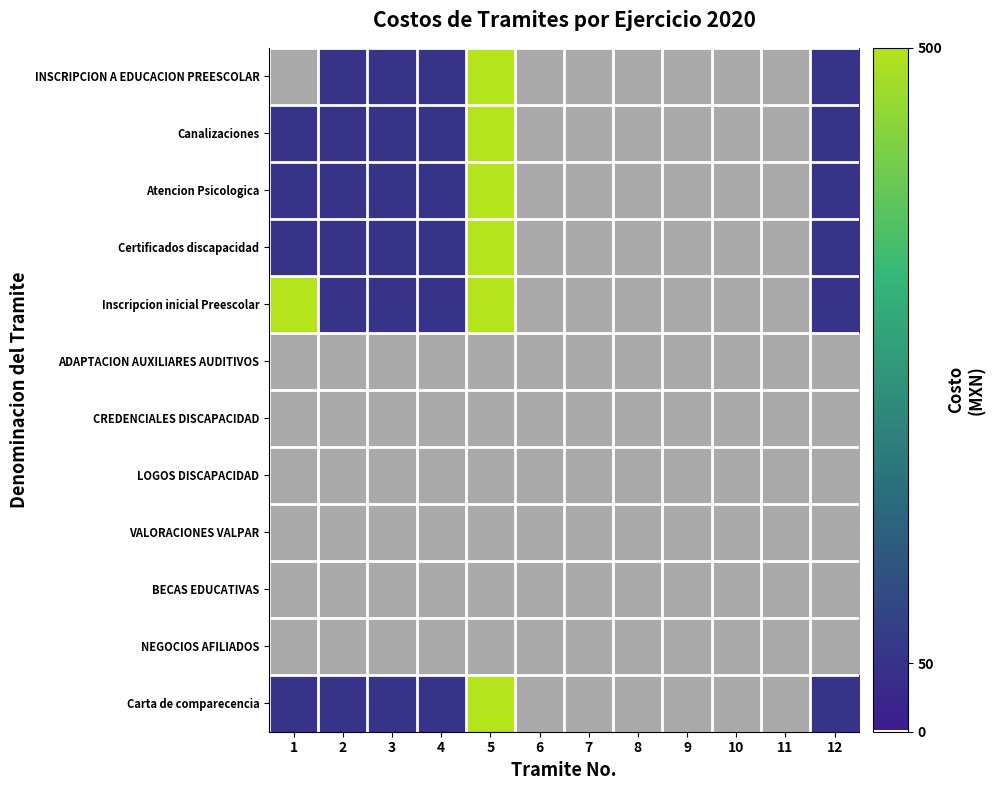

Reading left to right, transcribe all the data shown in this chart.

INSCRIPCION A EDUCACION PREESCOLAR: 1=0	2=50	3=50	4=50	5=500	6=0	7=0	8=0	9=0	10=0	11=0	12=50
Canalizaciones: 1=50	2=50	3=50	4=50	5=500	6=0	7=0	8=0	9=0	10=0	11=0	12=50
Atencion Psicologica: 1=50	2=50	3=50	4=50	5=500	6=0	7=0	8=0	9=0	10=0	11=0	12=50
Certificados discapacidad: 1=50	2=50	3=50	4=50	5=500	6=0	7=0	8=0	9=0	10=0	11=0	12=50
Inscripcion inicial Preescolar: 1=500	2=50	3=50	4=50	5=500	6=0	7=0	8=0	9=0	10=0	11=0	12=50
ADAPTACION AUXILIARES AUDITIVOS: 1=0	2=0	3=0	4=0	5=0	6=0	7=0	8=0	9=0	10=0	11=0	12=0
CREDENCIALES DISCAPACIDAD: 1=0	2=0	3=0	4=0	5=0	6=0	7=0	8=0	9=0	10=0	11=0	12=0
LOGOS DISCAPACIDAD: 1=0	2=0	3=0	4=0	5=0	6=0	7=0	8=0	9=0	10=0	11=0	12=0
VALORACIONES VALPAR: 1=0	2=0	3=0	4=0	5=0	6=0	7=0	8=0	9=0	10=0	11=0	12=0
BECAS EDUCATIVAS: 1=0	2=0	3=0	4=0	5=0	6=0	7=0	8=0	9=0	10=0	11=0	12=0
NEGOCIOS AFILIADOS: 1=0	2=0	3=0	4=0	5=0	6=0	7=0	8=0	9=0	10=0	11=0	12=0
Carta de comparecencia: 1=50	2=50	3=50	4=50	5=500	6=0	7=0	8=0	9=0	10=0	11=0	12=50